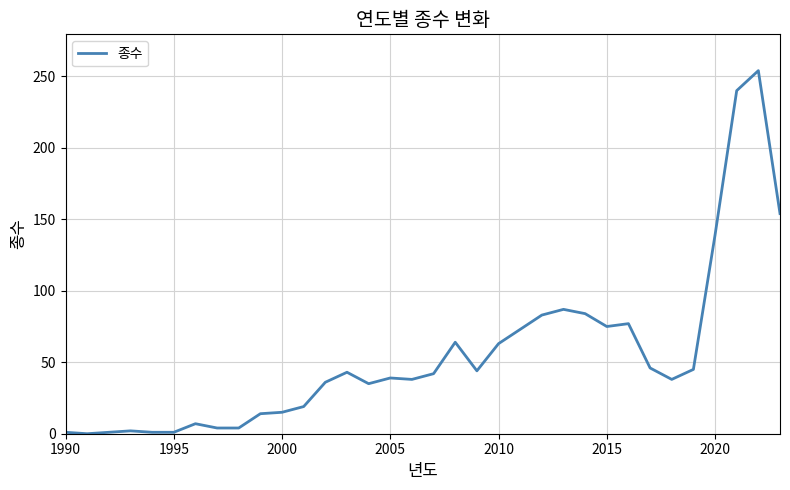

What is the maximum value shown in the chart?

254